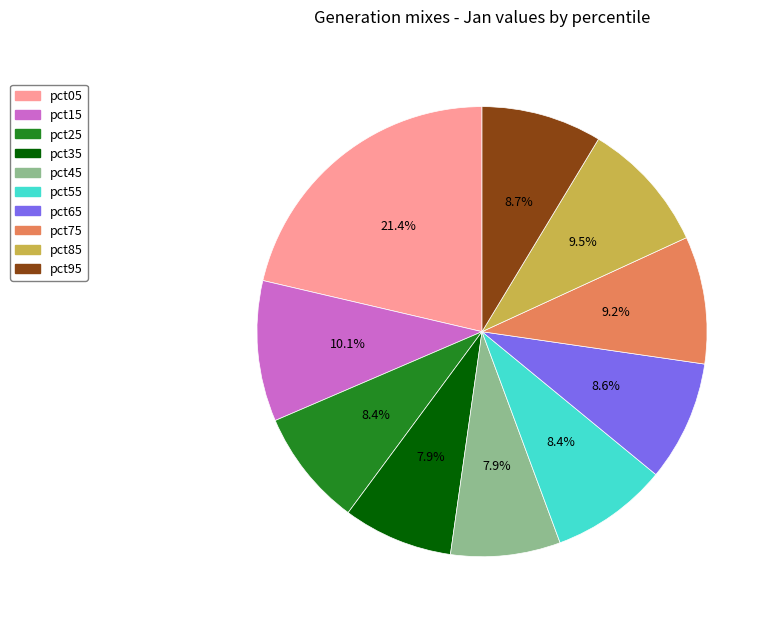

Is the sum of pct05 and pct35 greater than half?

No